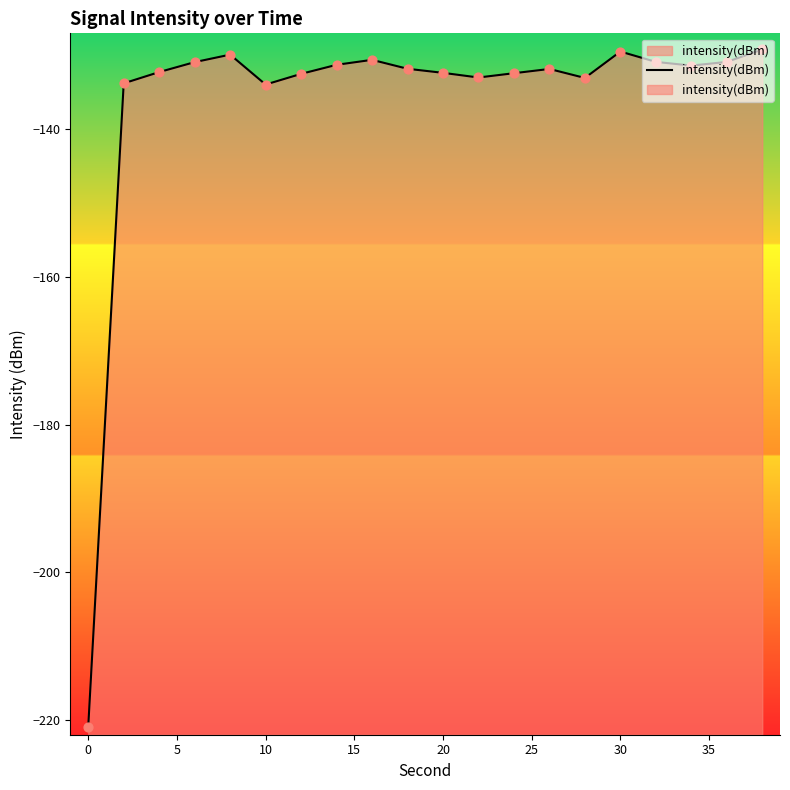

Which has a higher value, 10 or 5?

10